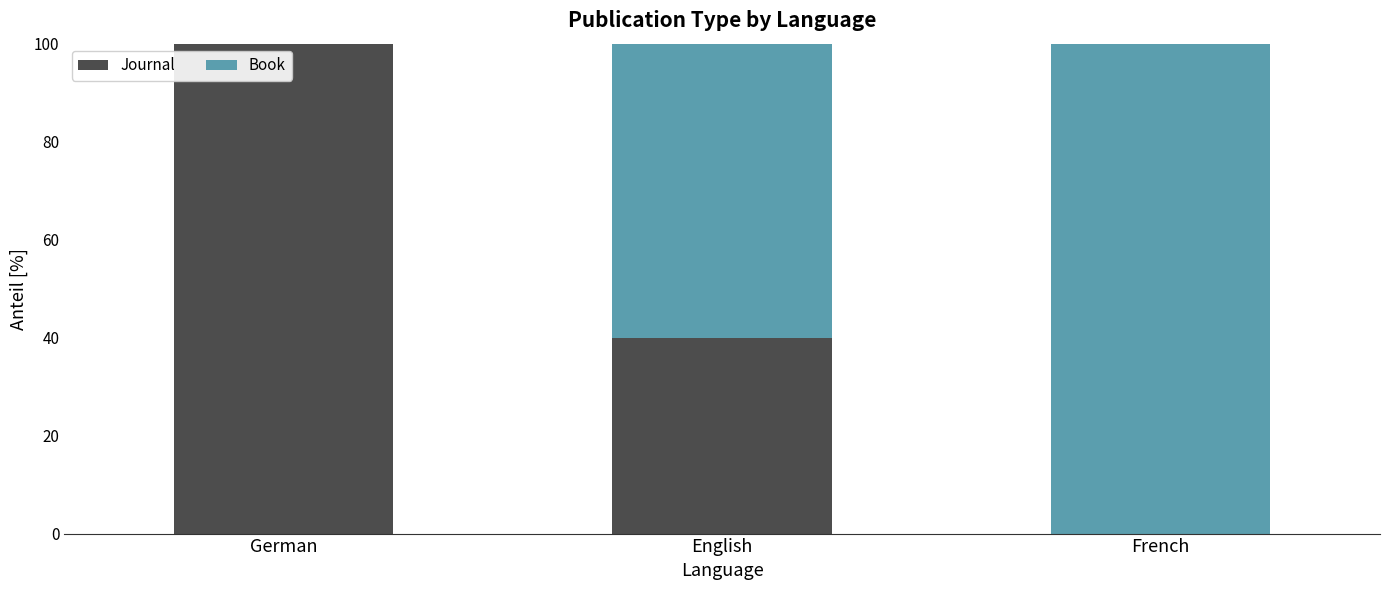

What is the sum of the Journal values at German and English?

140